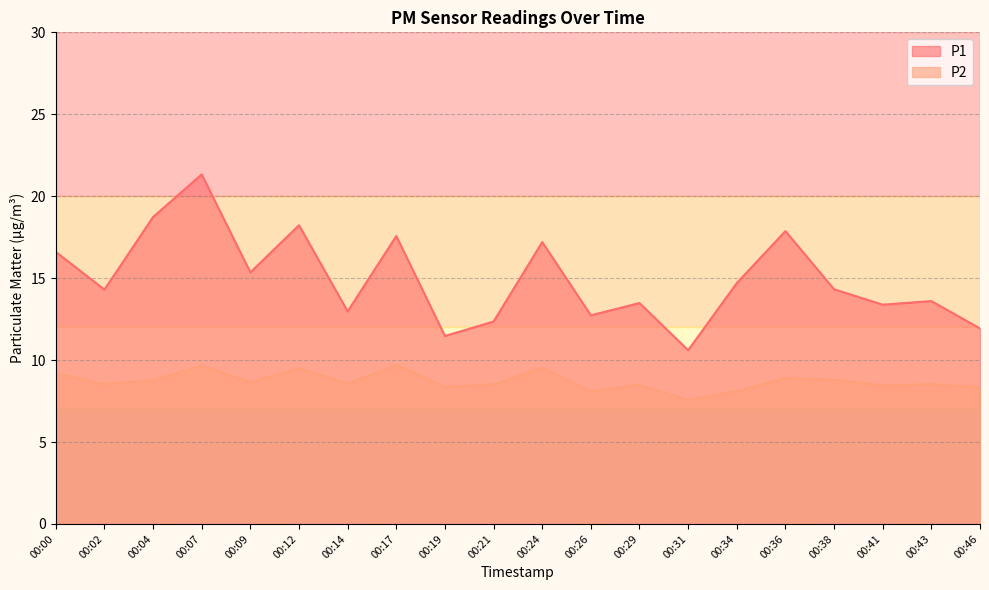

Where does the P1 series first go above 14?

00:00